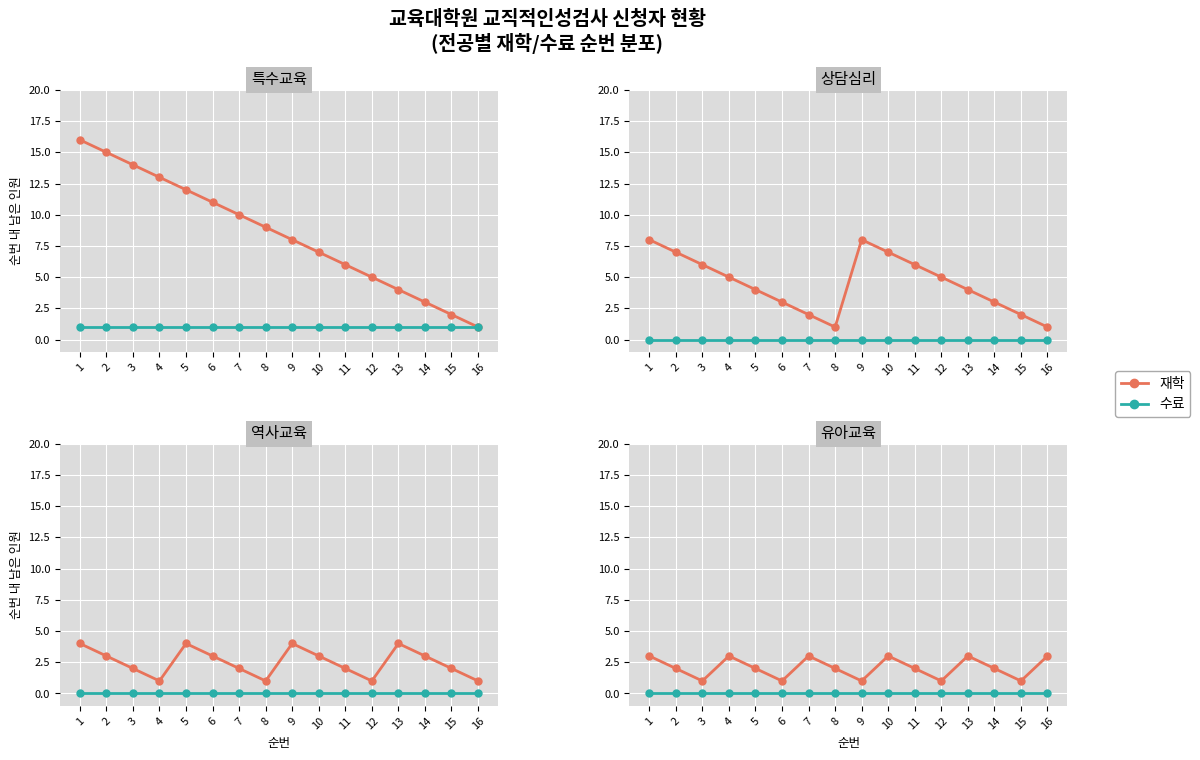

What is the spread (max minus min) of values at 12?

1